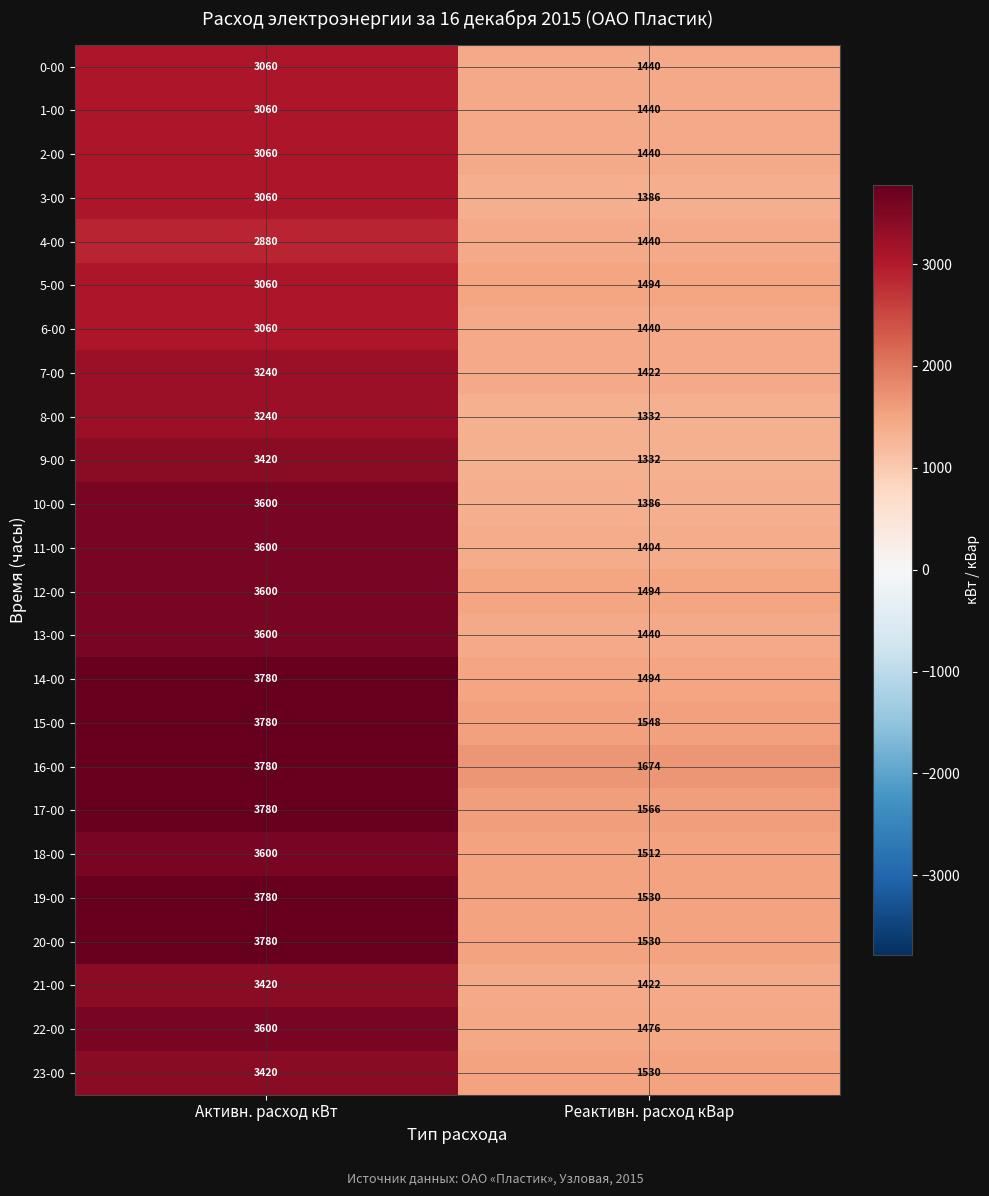

What is the difference between the highest and lowest values at Активн. расход кВт?

900